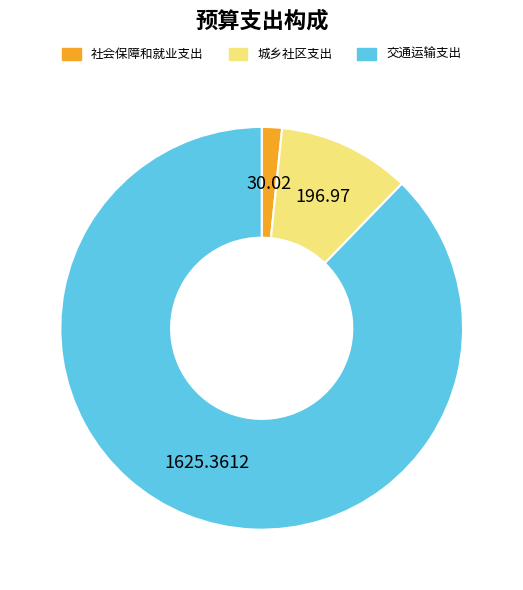

Does 交通运输支出 represent more than half of the total?

Yes